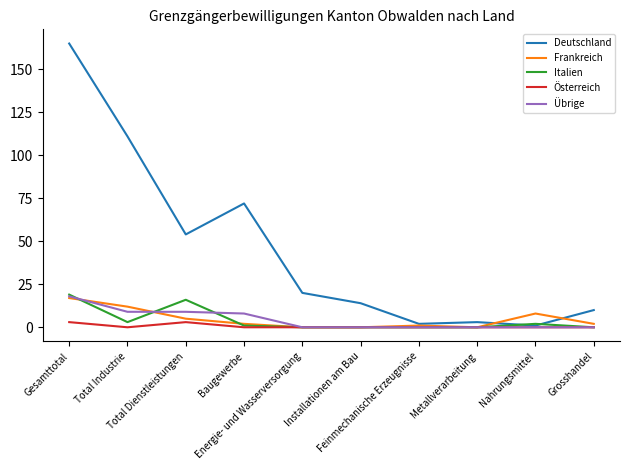

Does the chart display data point markers on the line(s)?

No